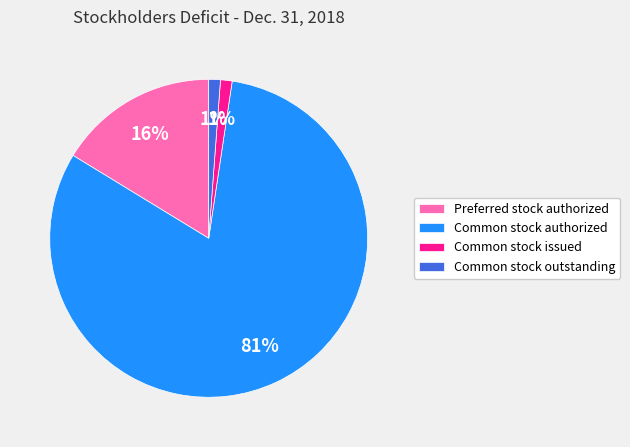

Which category accounts for the majority?

Common stock authorized